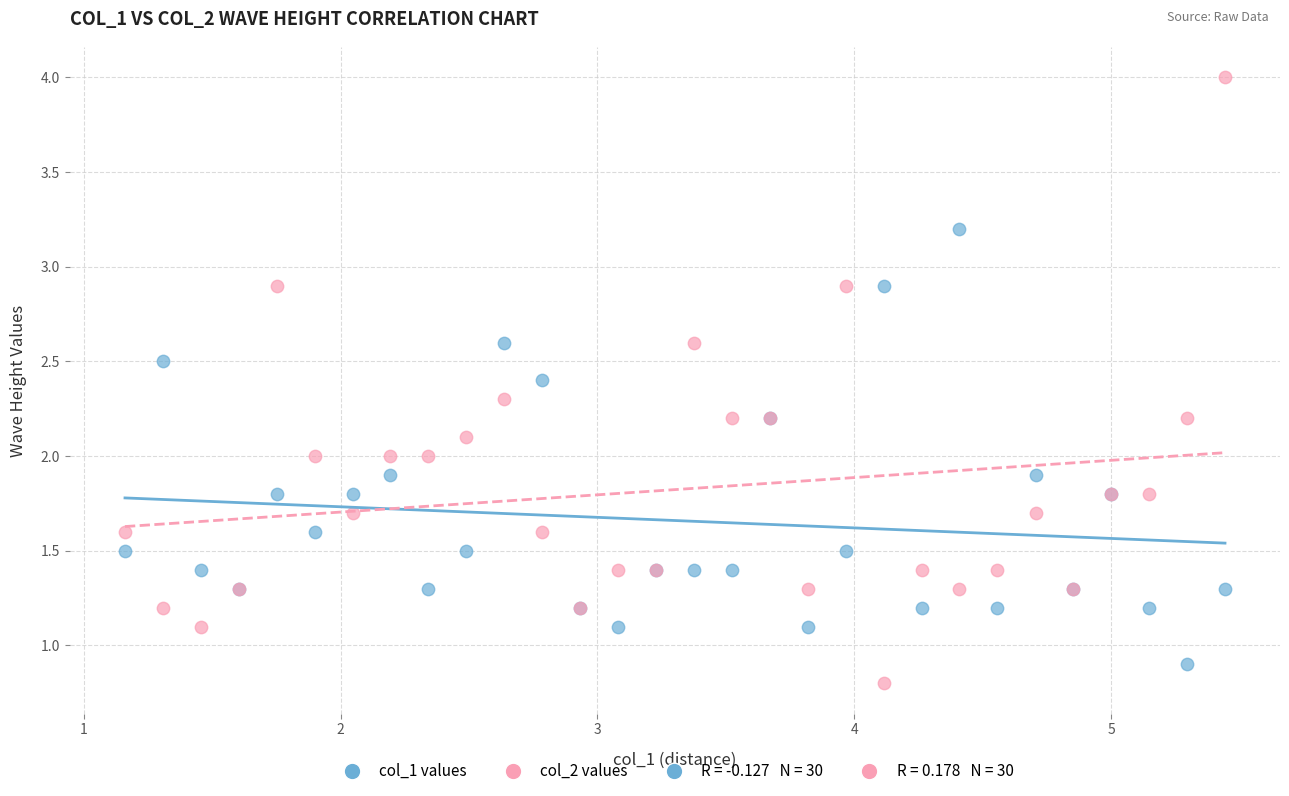

Which series has the largest Y range (max minus min)?

col_2 values